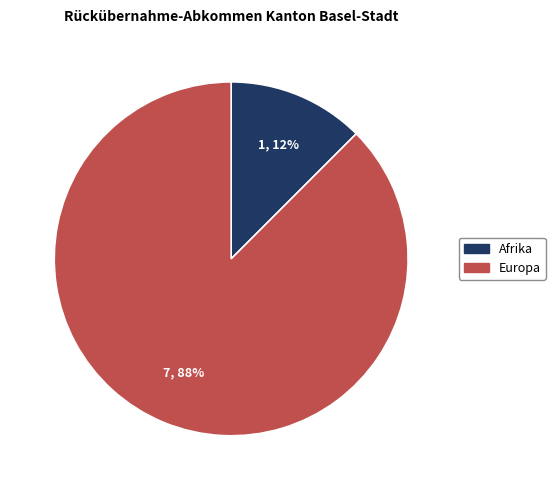

Which category has the biggest portion of the pie?

Europa